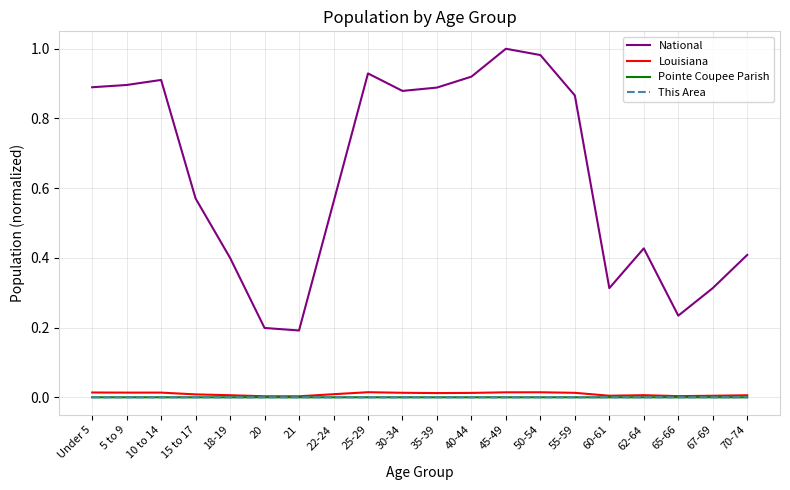

Which series has the largest range (max minus min)?

National